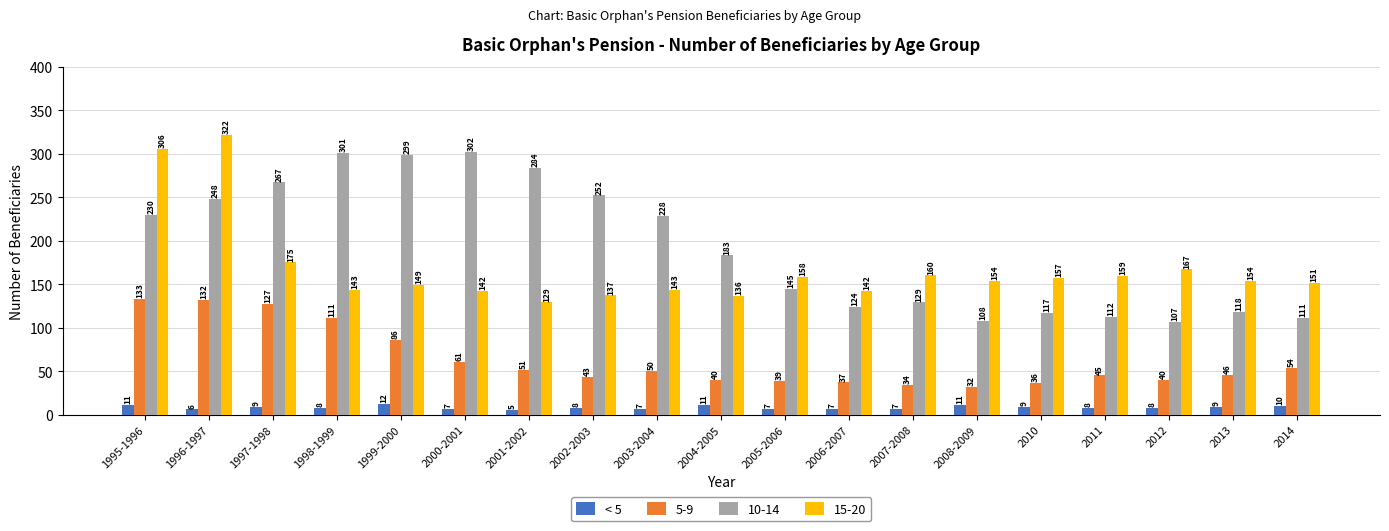

What is the sum of all 15-20 values?

3184